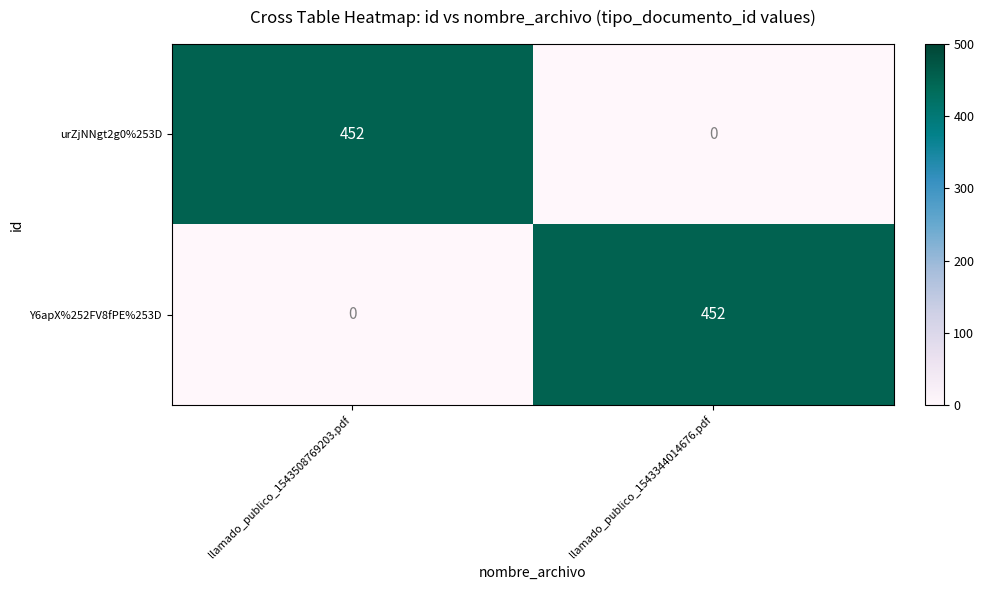

Reading right to left, list all the values displayed in this chart.

urZjNNgt2g0%253D: 0	452
Y6apX%252FV8fPE%253D: 452	0